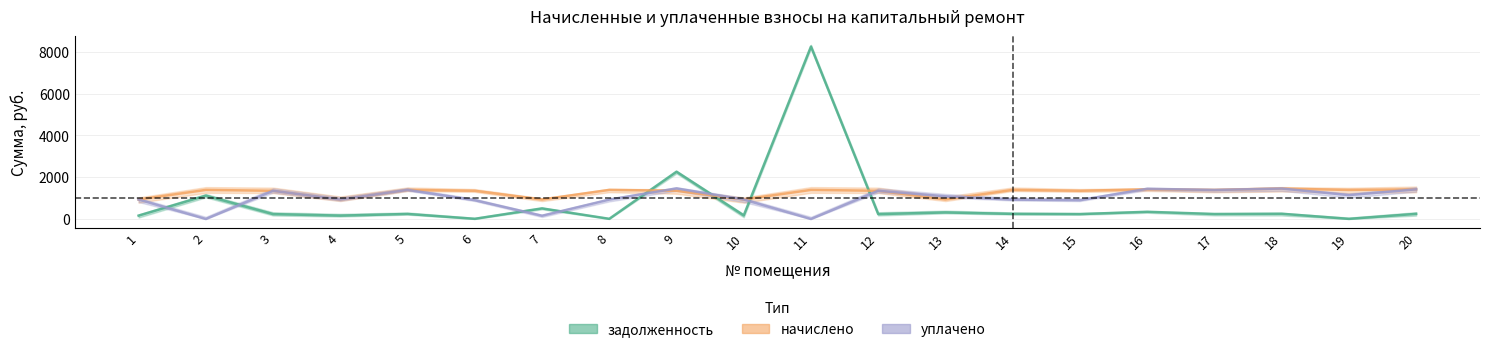

Reading left to right, what are all the values shown in this chart?

задолженность: 1=161.3	2=1117.5	3=233.6	4=161.6	5=241.3	6=8.3	7=508.4	8=8.6	9=2264.3	10=171.1	11=8256.0	12=233.5	13=314.2	14=244.5	15=235.0	16=345.2	17=240.2	18=252.0	19=6.1	20=245.5
начислено: 1=933.1	2=1393.2	3=1351.1	4=933.1	5=1393.2	6=1351.1	7=933.1	8=1393.2	9=1351.1	10=933.1	11=1393.2	12=1351.1	13=933.1	14=1393.2	15=1351.1	16=1419.1	17=1390.0	18=1458.0	19=1390.0	20=1419.1
уплачено: 1=933.1	2=0.0	3=1351.1	4=933.1	5=1393.2	6=900.7	7=155.9	8=928.8	9=1464.5	10=933.1	11=0.0	12=1351.1	13=1086.1	14=927.8	15=900.7	16=1446.9	17=1390.0	18=1458.0	19=1143.5	20=1419.1